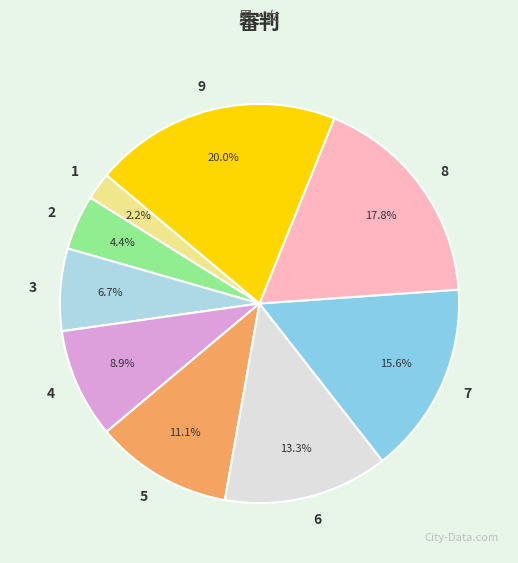

Rank the categories by value from lowest to highest.

1, 2, 3, 4, 5, 6, 7, 8, 9